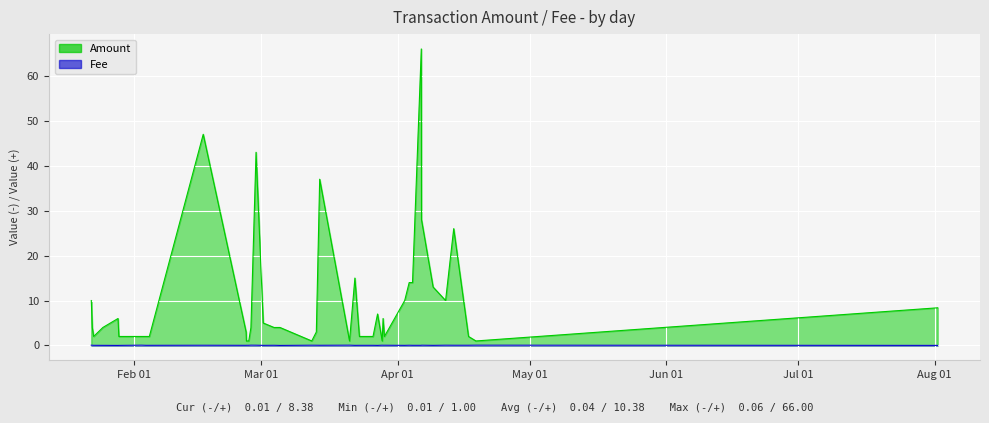

Which series has the widest spread of values?

Amount